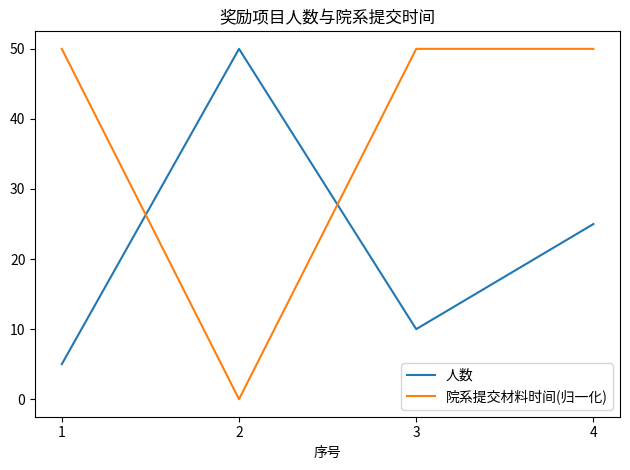

How many lines are shown in the chart?

2